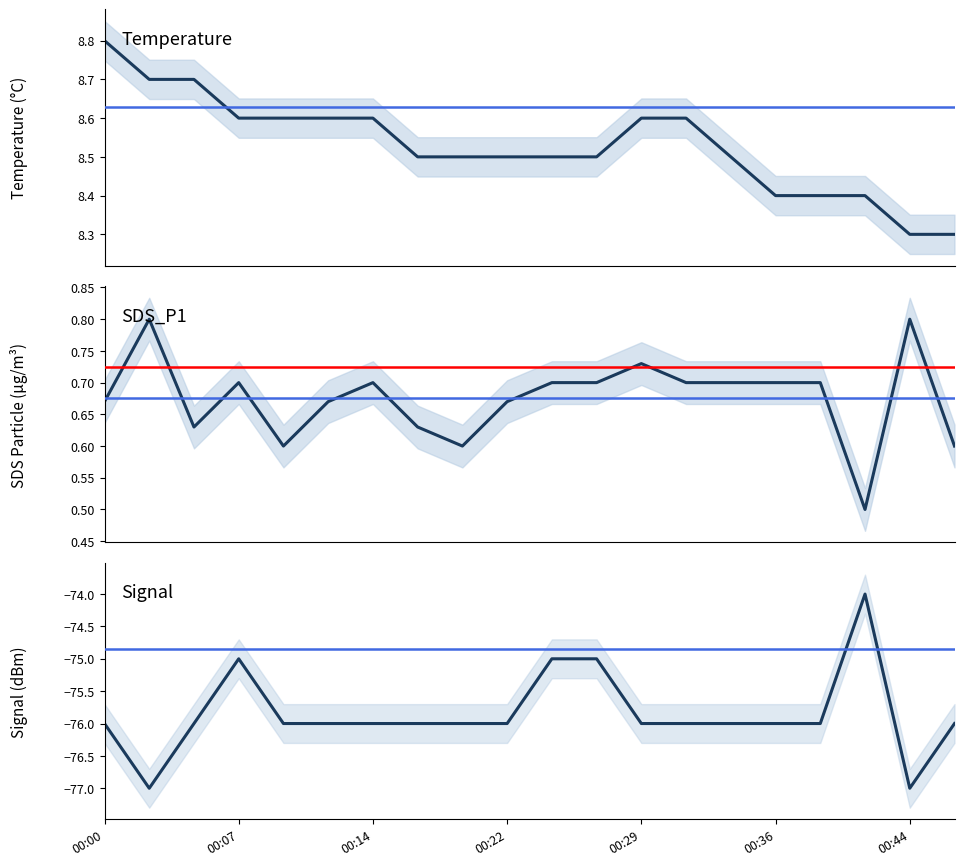

What is the difference between the maximum and second lowest values in the Signal series?

3.0